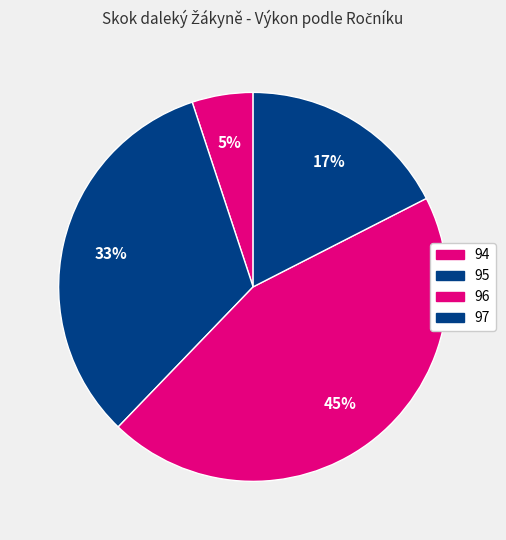

How many slices are in this pie chart?

4